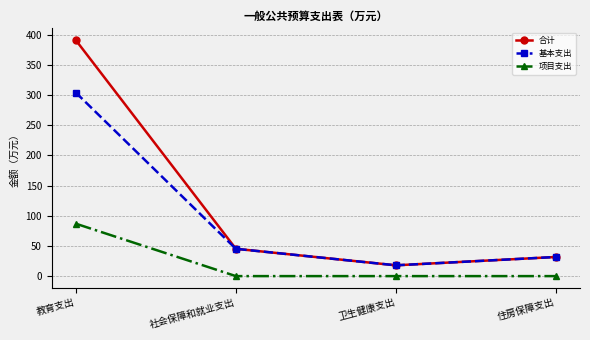

Does the chart display data point markers on the line(s)?

Yes